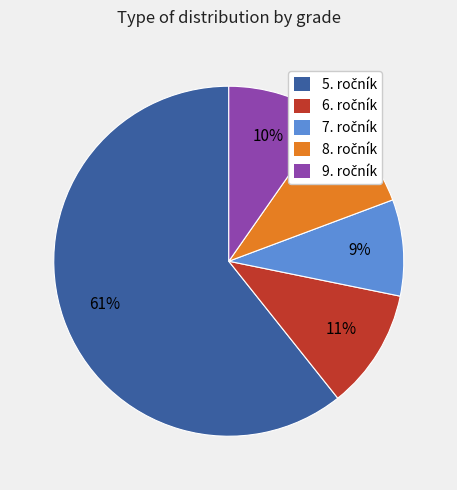

How many segments does this pie chart have?

5